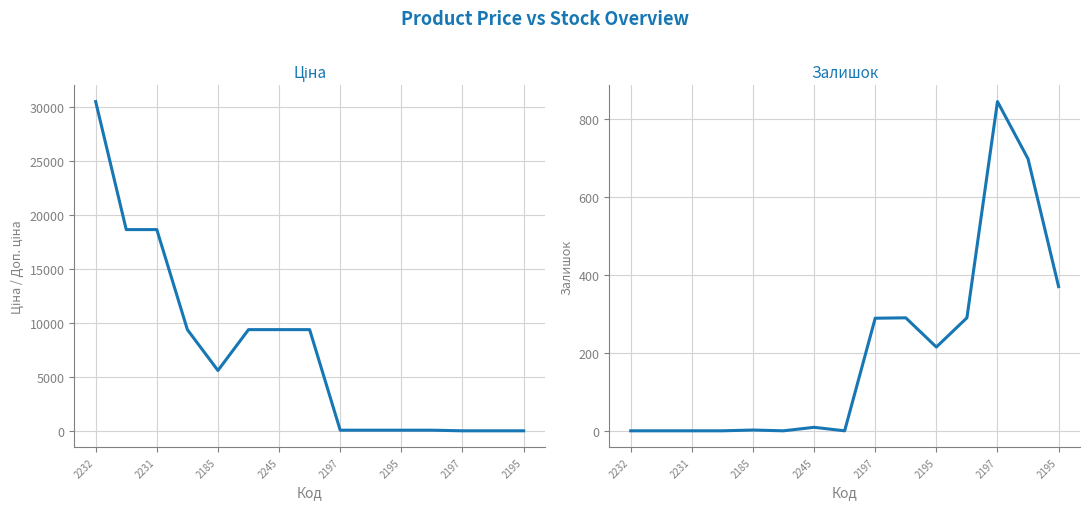

What is the sum of the Залишок values at 2185 and 2195?

372.0